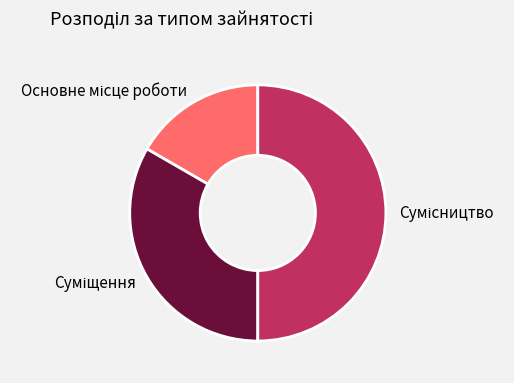

How many slices are in this pie chart?

3